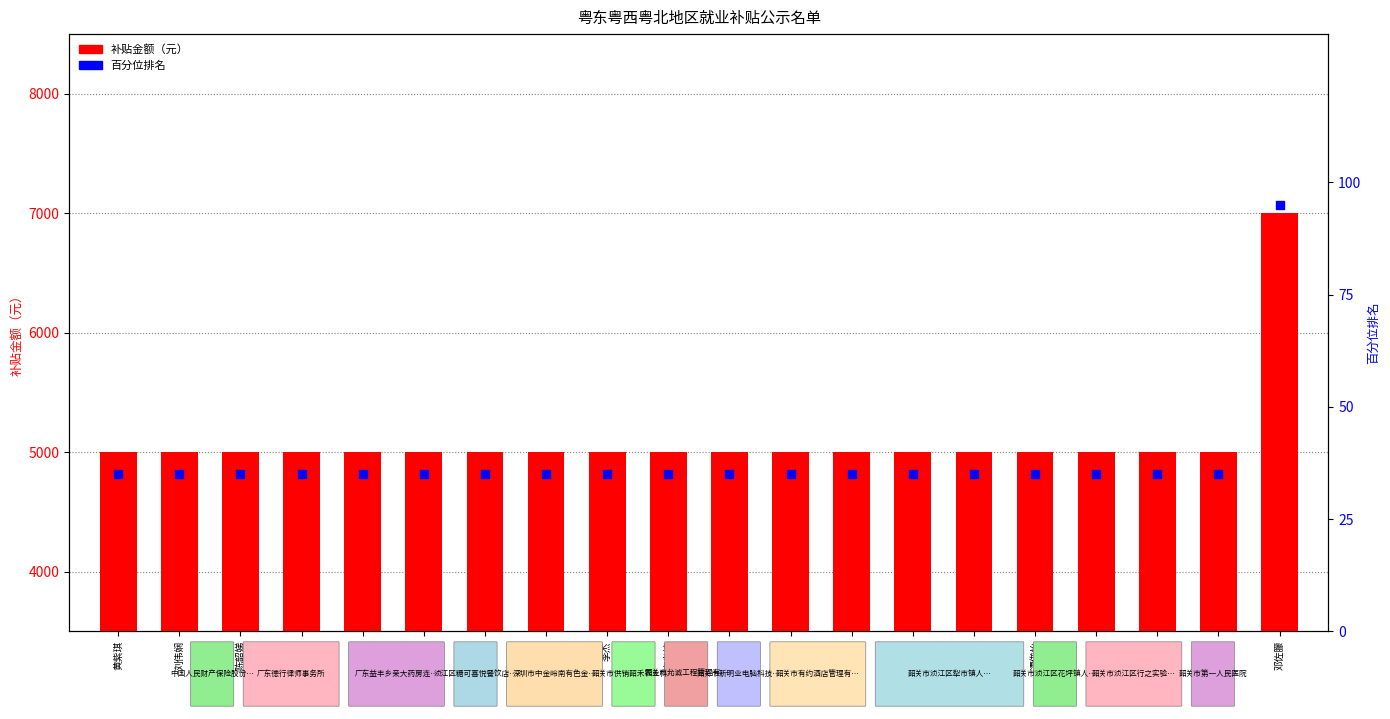

Which series contains the highest Y value?

补贴金额（元）